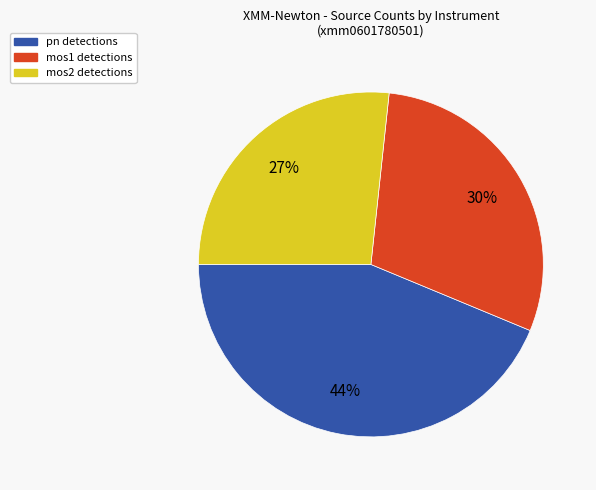

Is there any slice that represents more than half of the pie?

No